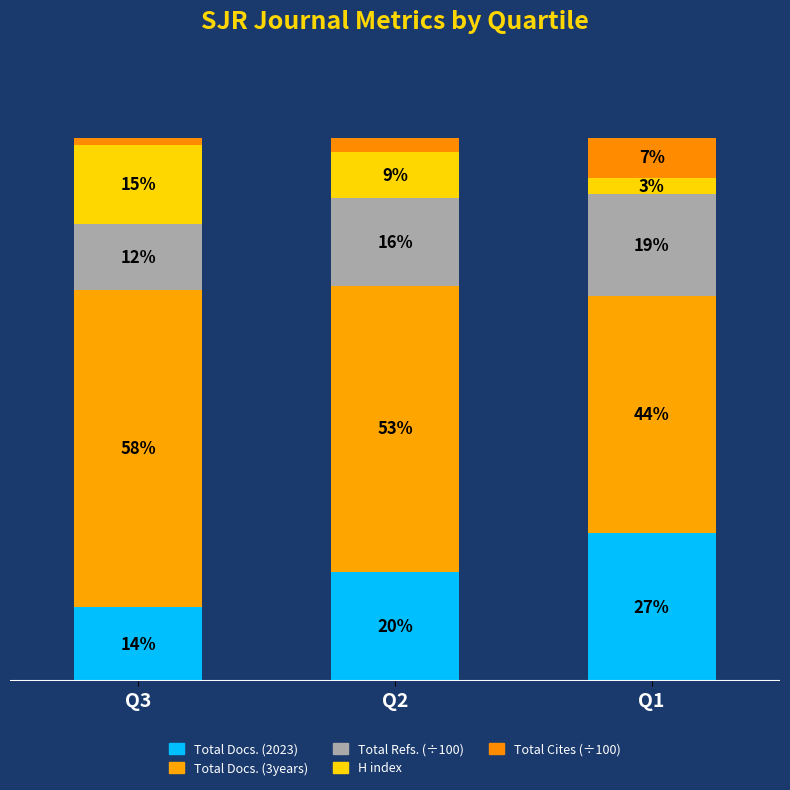

Is it true that H index equals 3.0 at Q1?

True